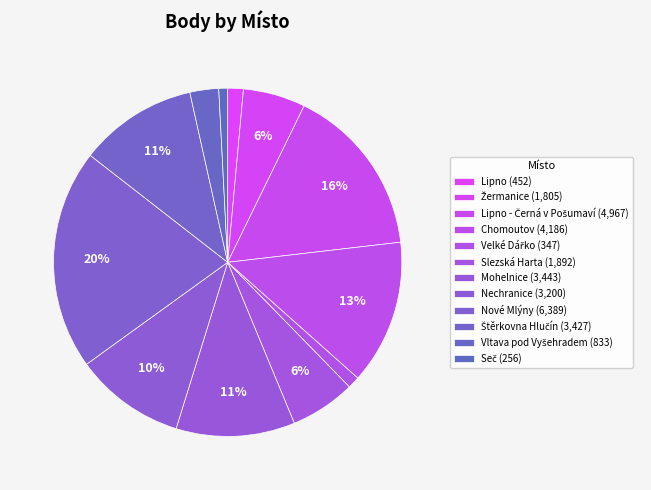

How many slices are in this pie chart?

12